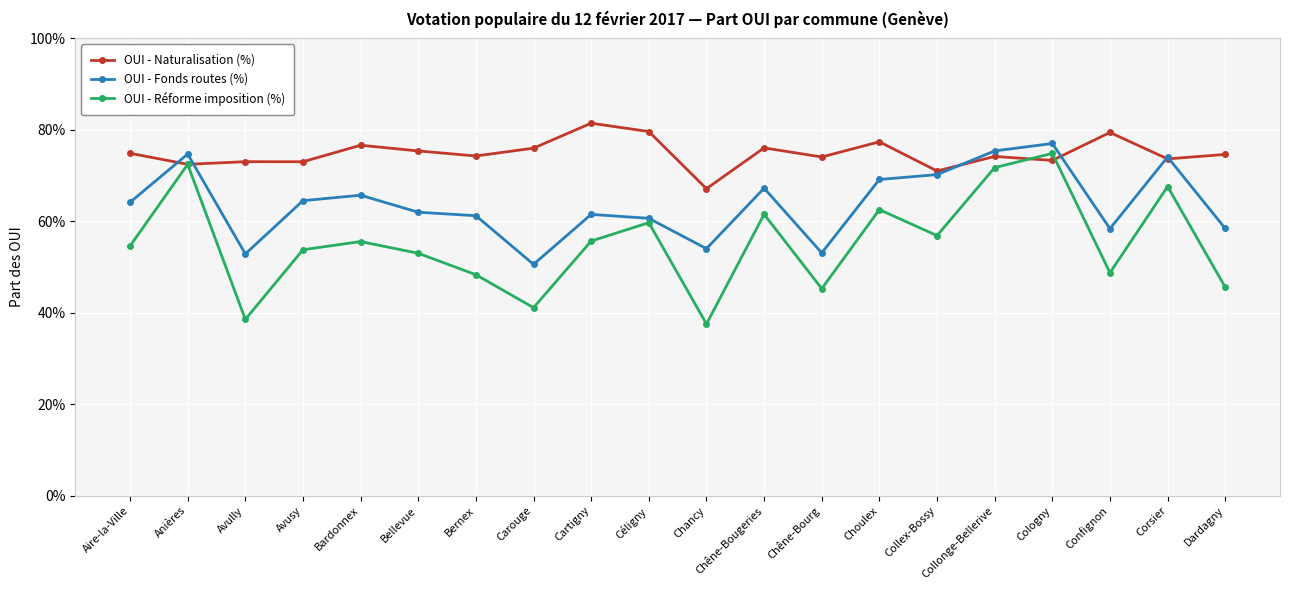

Is this an area chart (filled region under the line)?

No